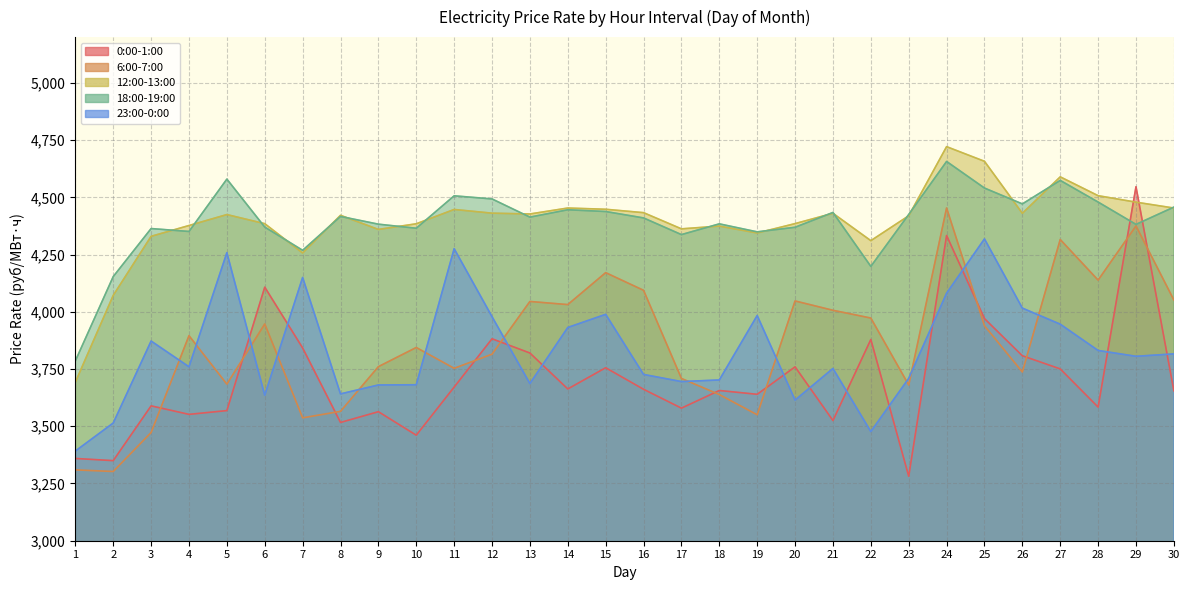

What is the sum of all 18:00-19:00 values?

131802.9